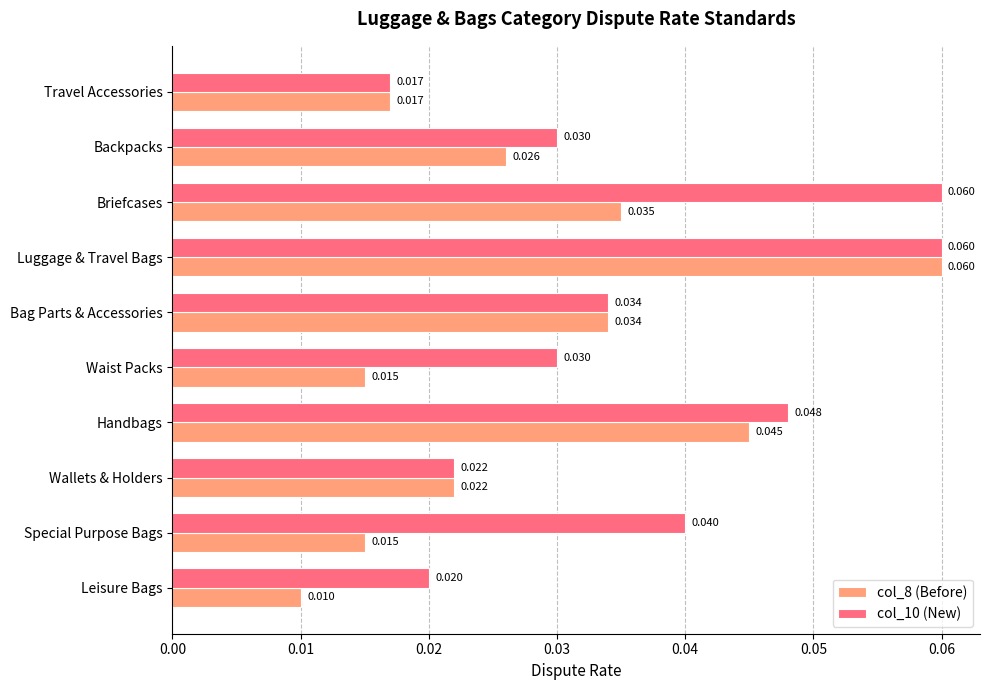

Where is col_8 (Before) nearest to the value 0?

Leisure Bags